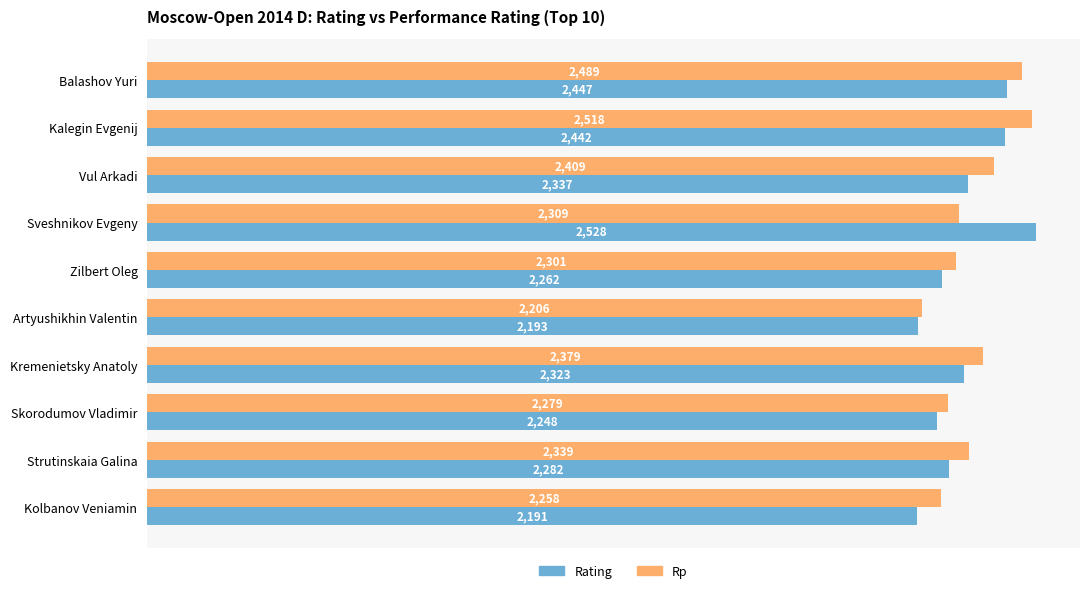

Which series changed the most between Zilbert Oleg and Kremenietsky Anatoly?

Rp